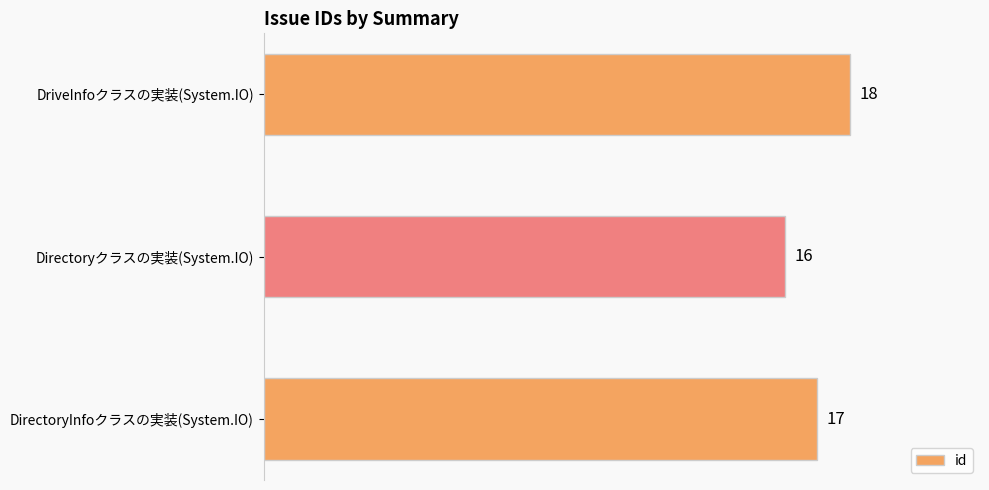

How many categories are shown in the chart?

3